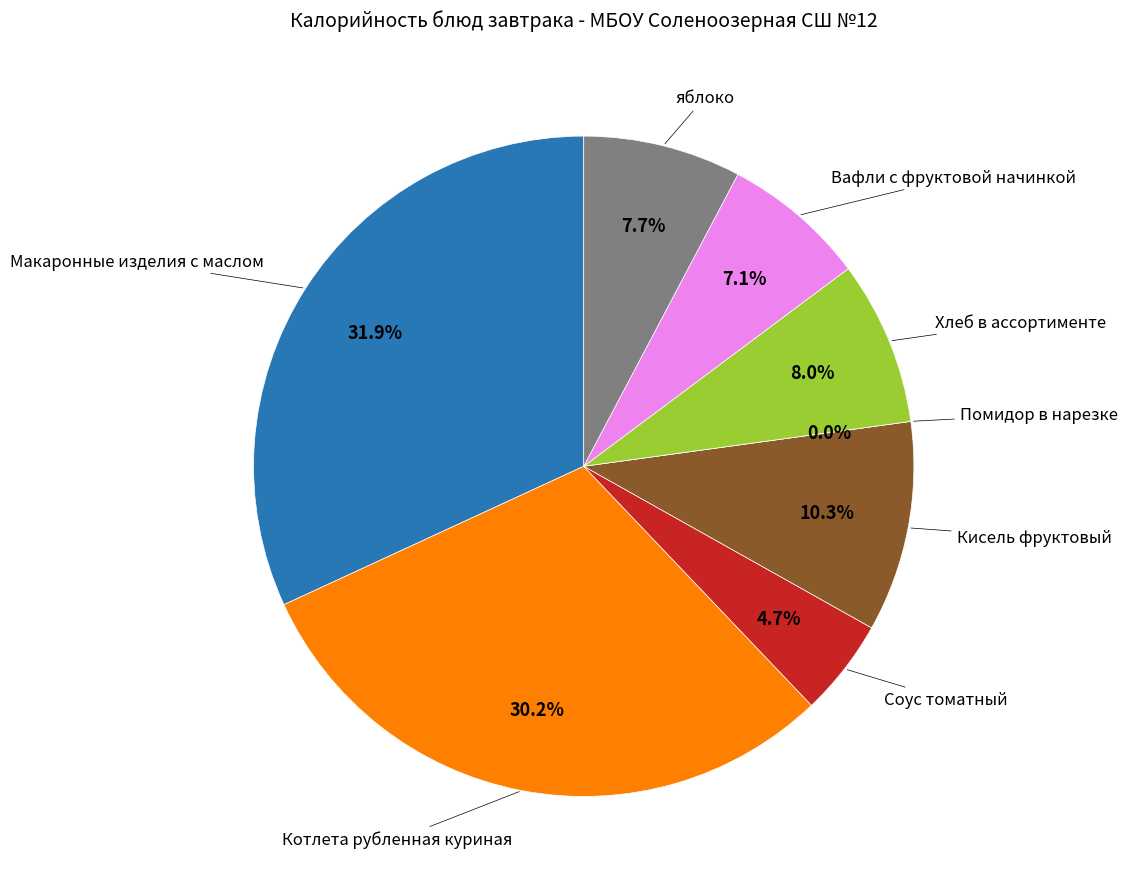

What is the total percentage of Помидор в нарезке and Хлеб в ассортименте?

8.0%